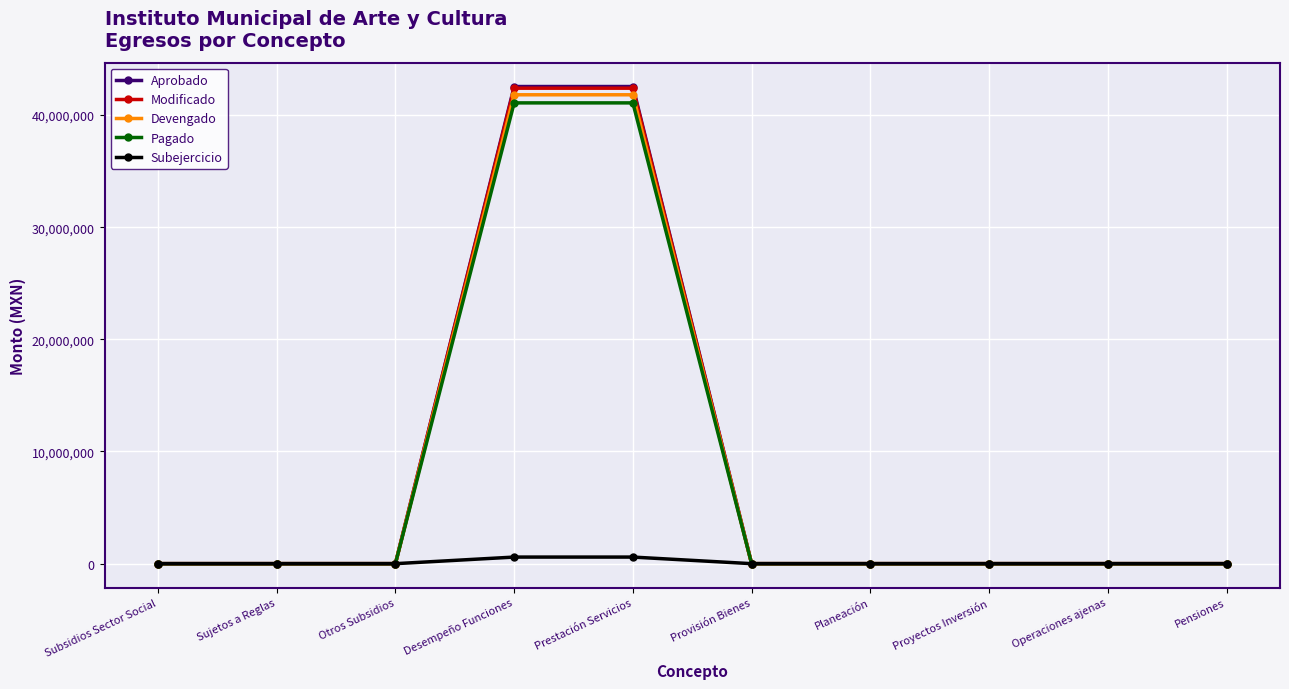

Which series changed the most between Prestación Servicios and Operaciones ajenas?

Aprobado